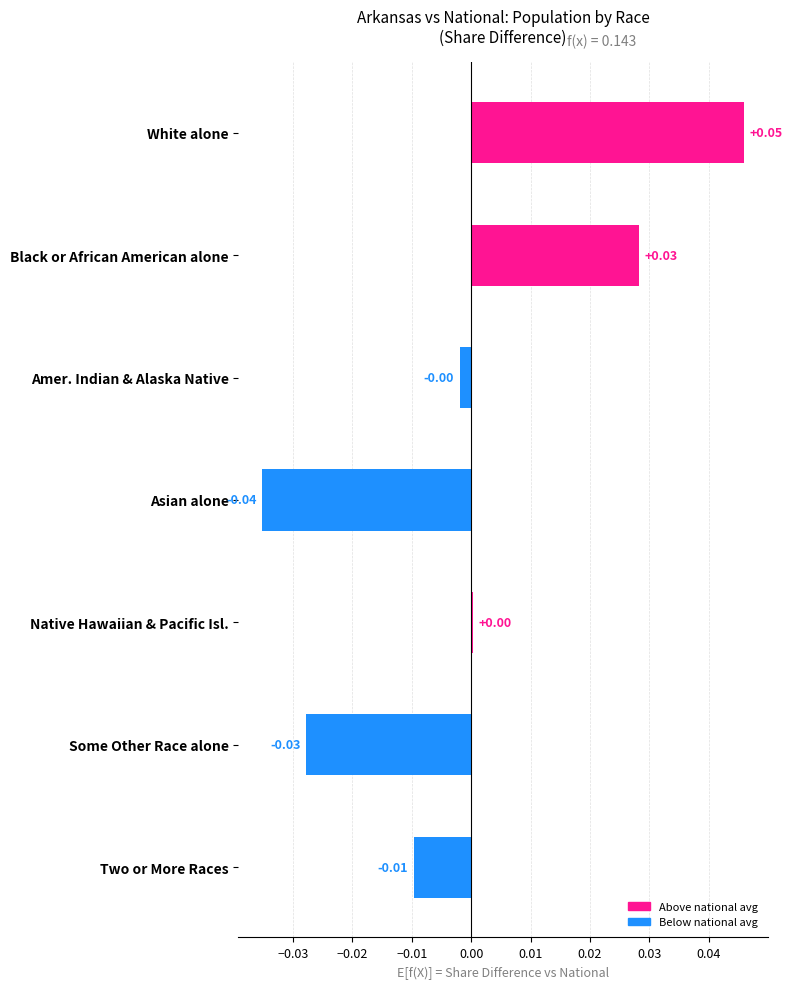

At which category does the chart reach its peak across all series?

White alone